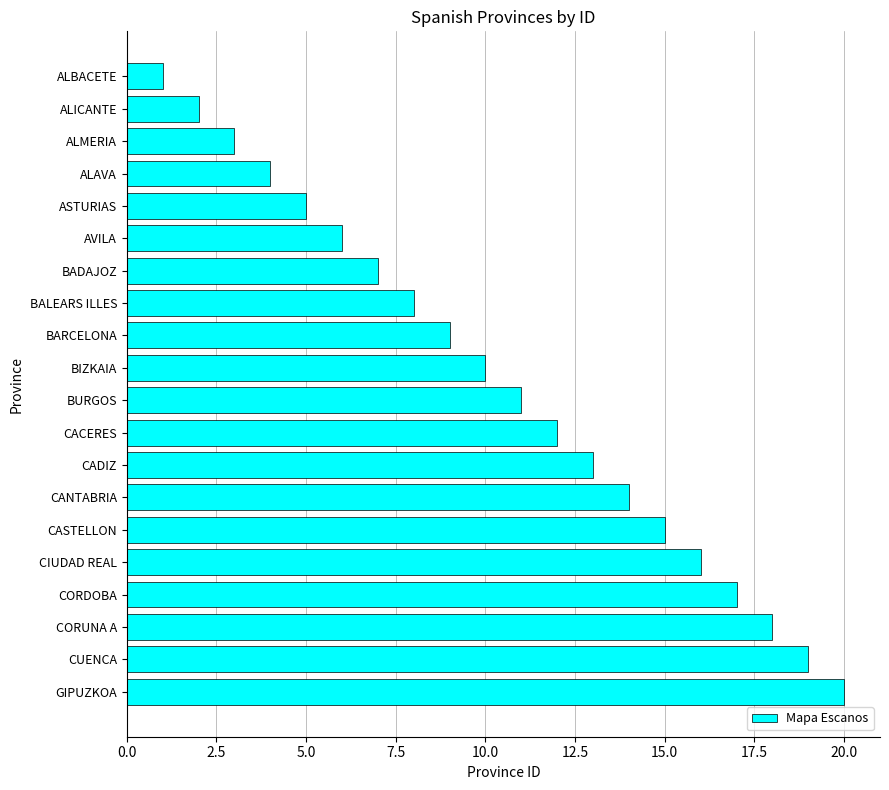

What is the difference between the maximum and minimum values?

19